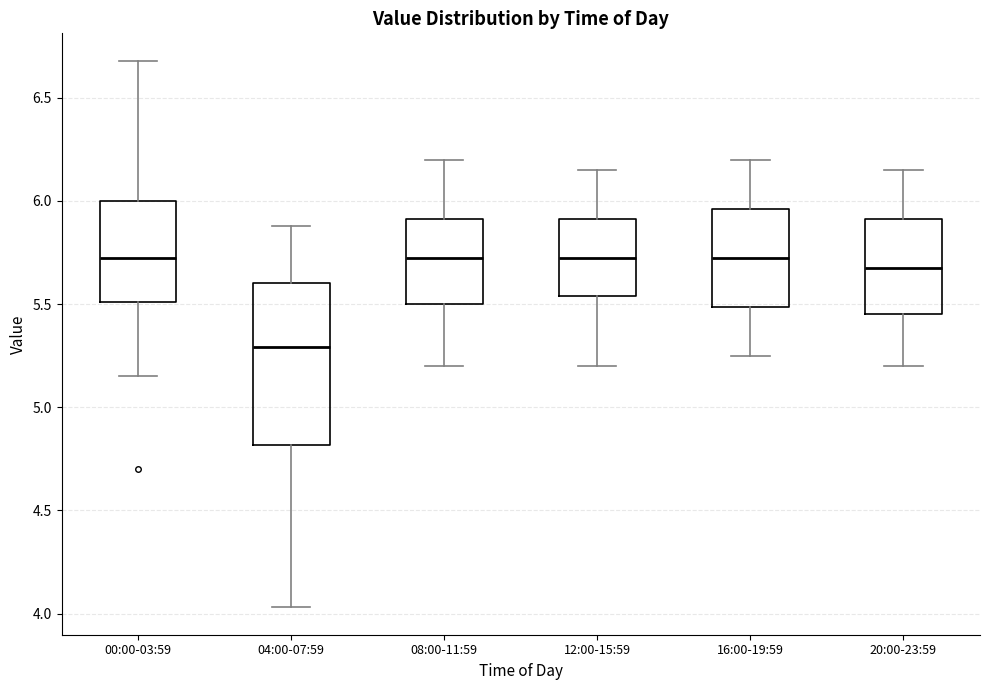

Reading left to right, read every box against the y-axis: the position of its median line, the range the box covers, and the ends of its whiskers. The values are not printed on the chart, so give them approximately, as read against the axis.

00:00-03:59: median 5.75, box 5.50 to 6.00, whiskers 5.15 to 6.70
04:00-07:59: median 5.30, box 4.80 to 5.60, whiskers 4.05 to 5.90
08:00-11:59: median 5.75, box 5.50 to 5.90, whiskers 5.20 to 6.20
12:00-15:59: median 5.75, box 5.55 to 5.90, whiskers 5.20 to 6.15
16:00-19:59: median 5.75, box 5.50 to 5.95, whiskers 5.25 to 6.20
20:00-23:59: median 5.70, box 5.45 to 5.90, whiskers 5.20 to 6.15